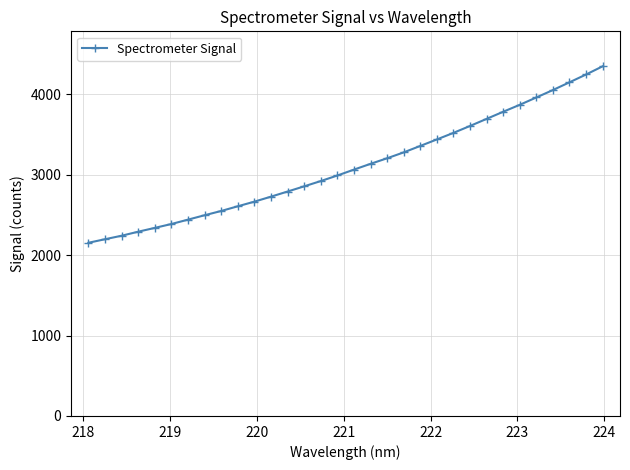

What is the sum of all values?

99349.4